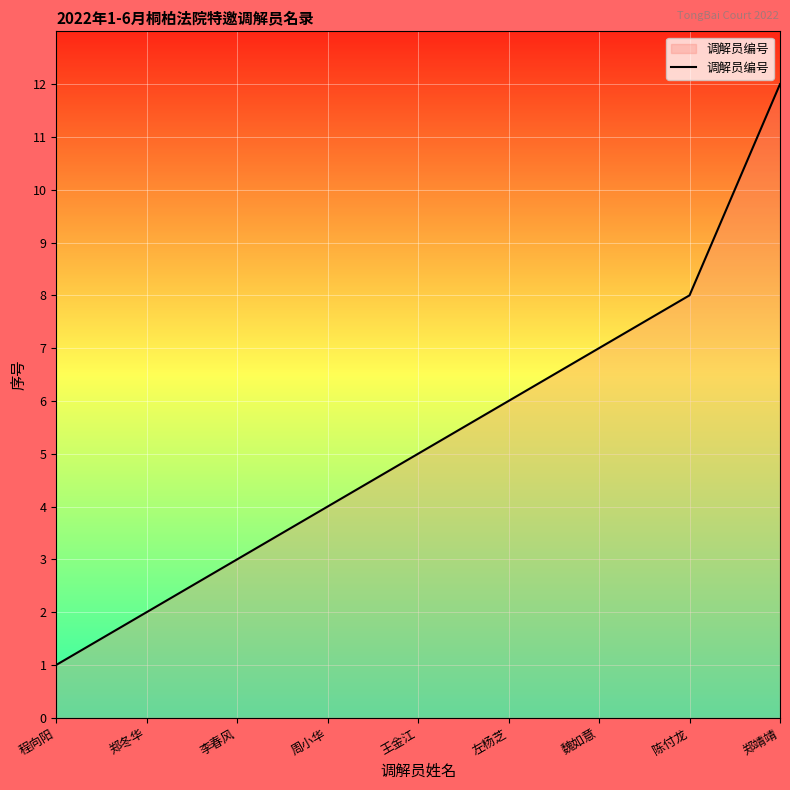

Does the chart display data point markers on the line(s)?

No